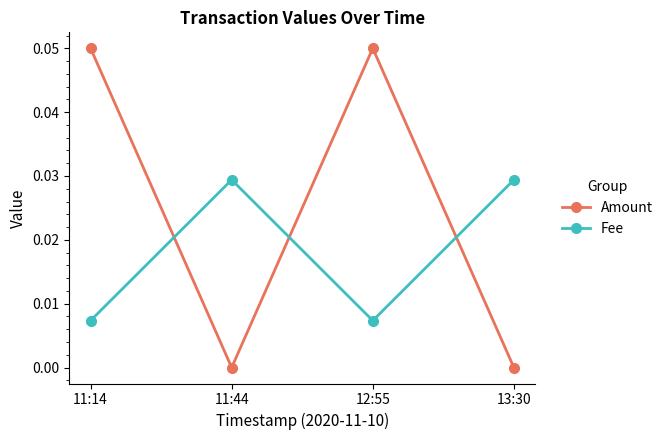

What is the label of the 4th point from the right?

11:14